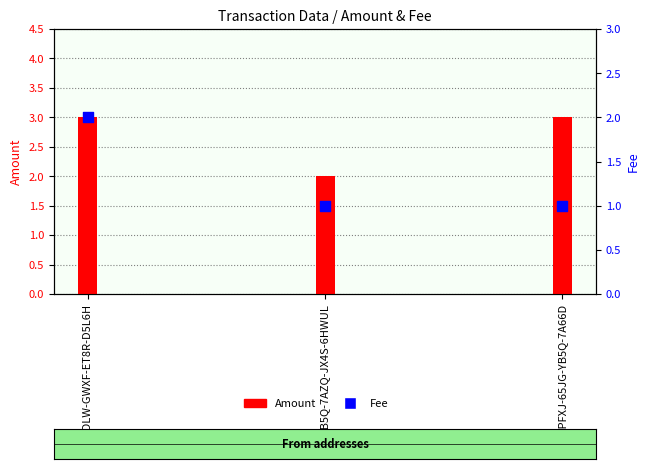

What is the total value across all series at S-RDLW-GWXF-ET8R-D5L6H?

5.0